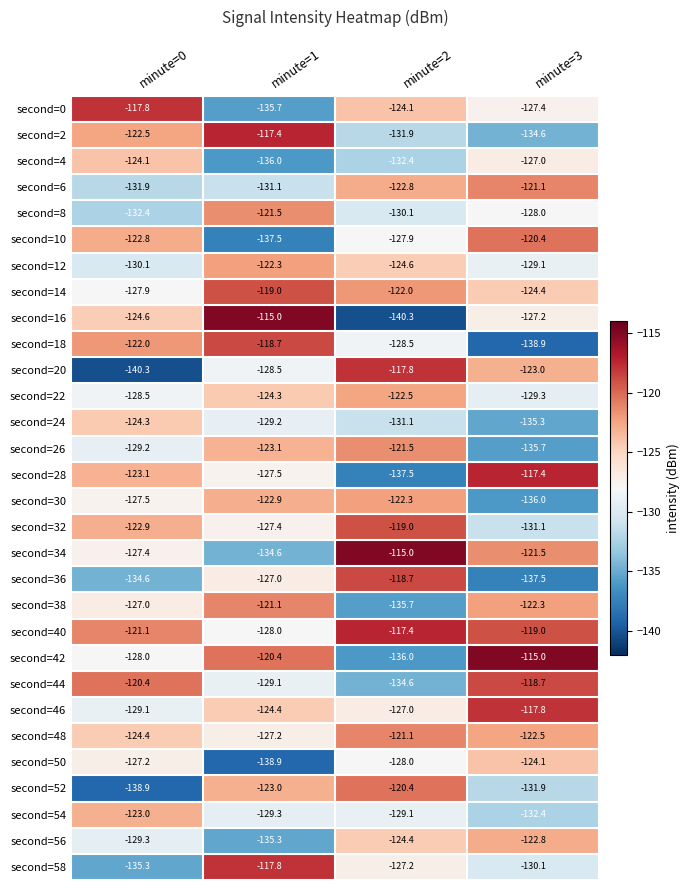

How many categories are shown in the chart?

4